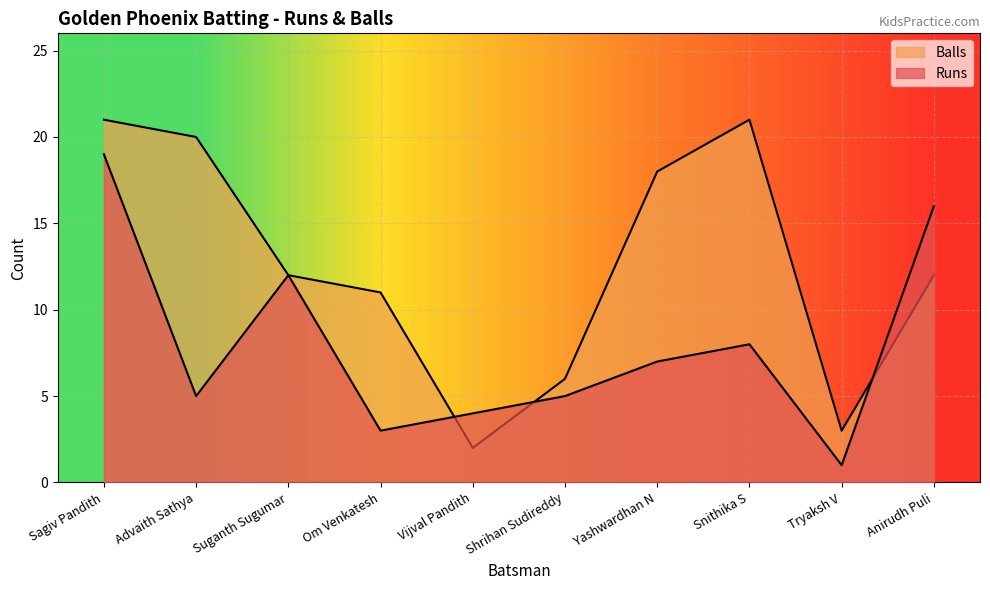

What is the difference between the second highest and minimum values in the Balls series?

19